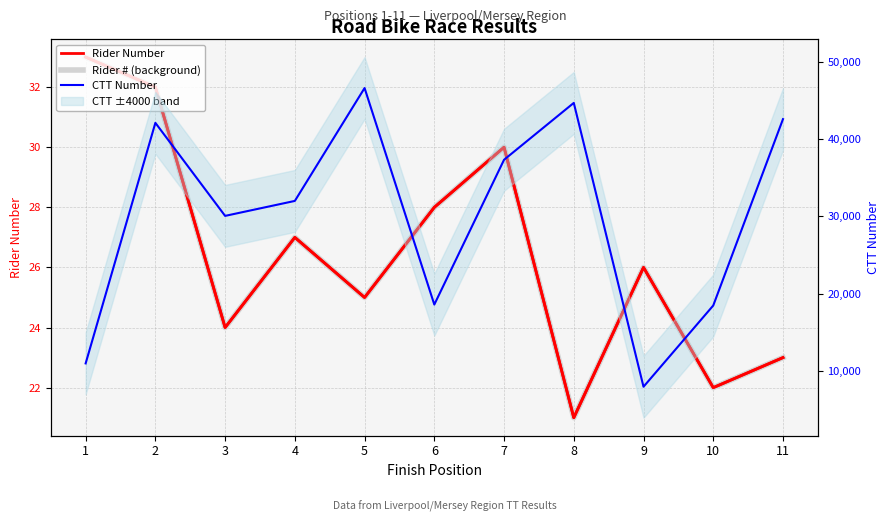

Which category has the lowest value in the CTT Number series?

9